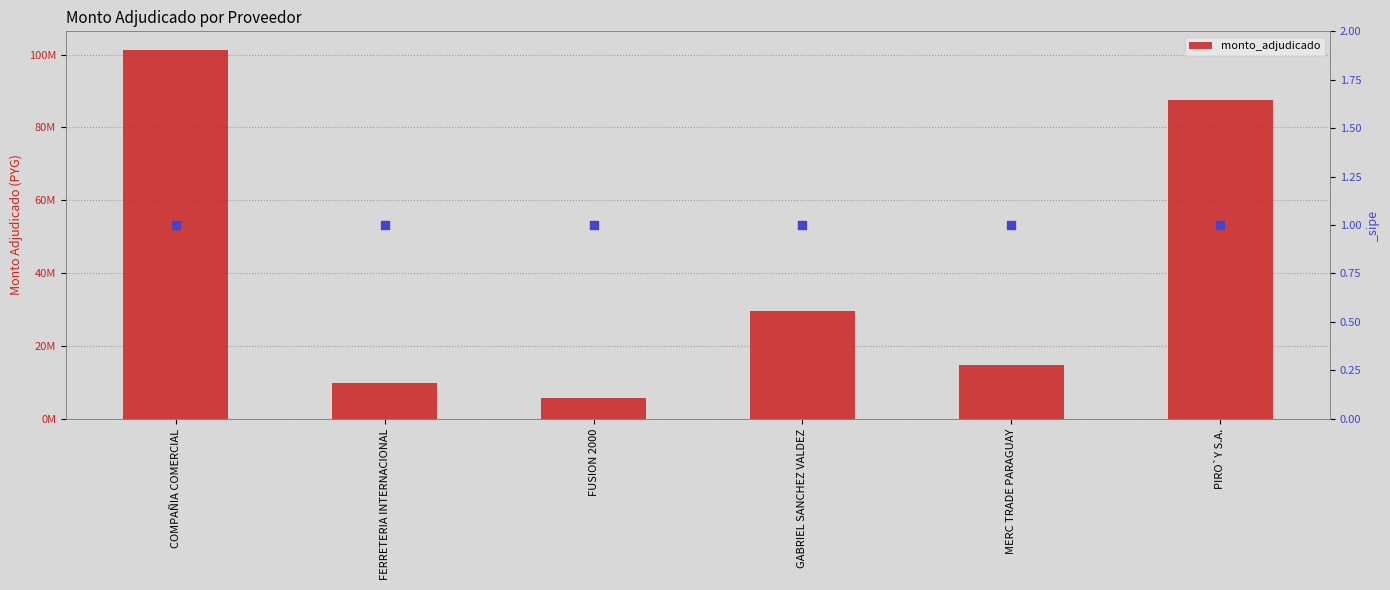

Between COMPAÑIA COMERCIAL and GABRIEL SANCHEZ VALDEZ, which is larger?

COMPAÑIA COMERCIAL